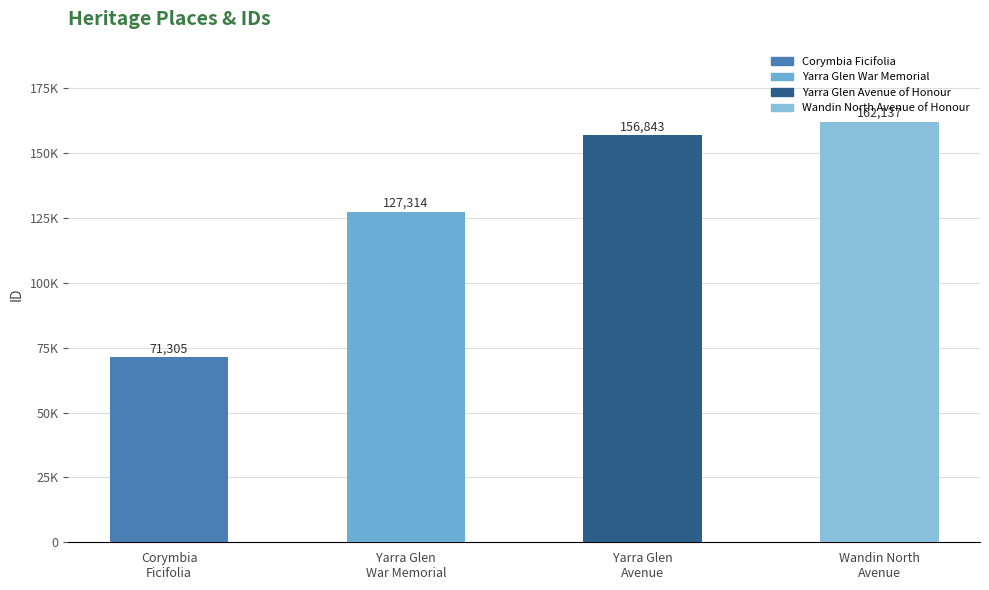

Reading left to right, extract all data points from this chart.

Corymbia
Ficifolia=71305	Yarra Glen
War Memorial=127314	Yarra Glen
Avenue=156843	Wandin North
Avenue=162137